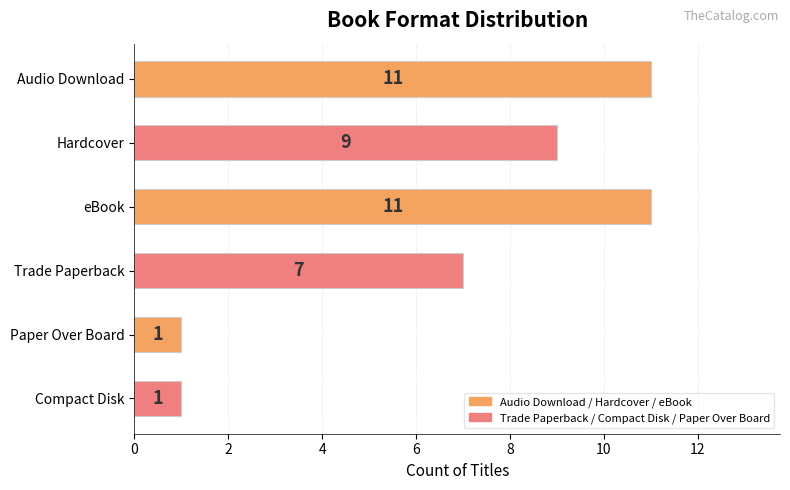

How many values are below 9?

3